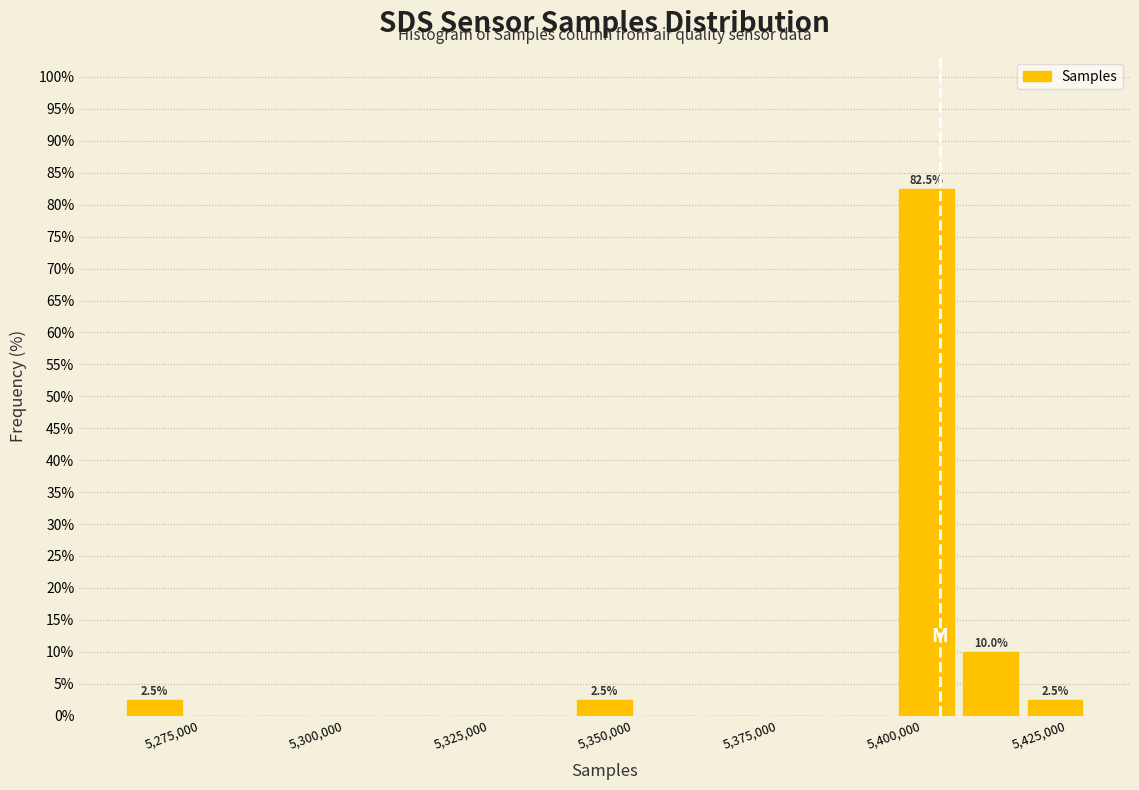

Read against the x-axis, roughly where is the centre of the tallest bar?

5400000